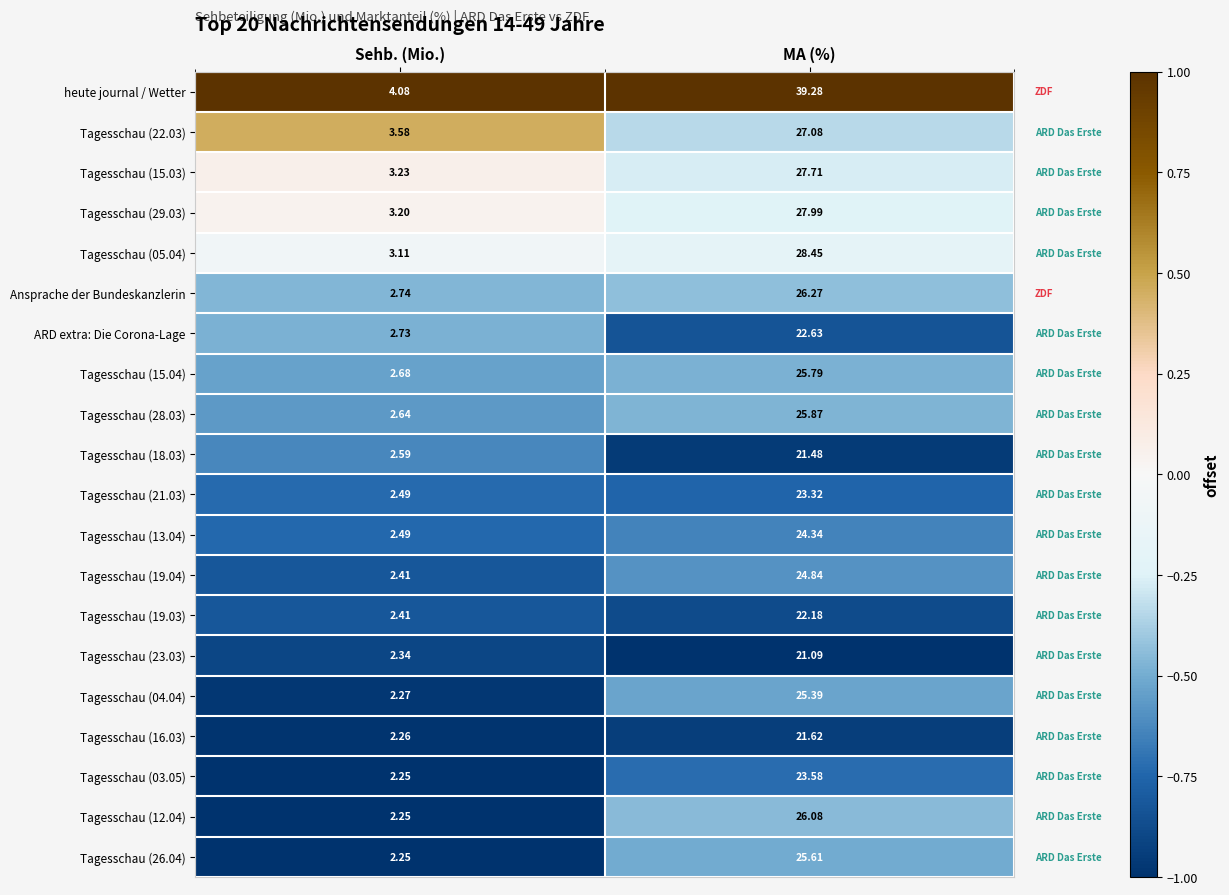

Which series changed the most between Sehb. (Mio.) and MA (%)?

heute journal / Wetter